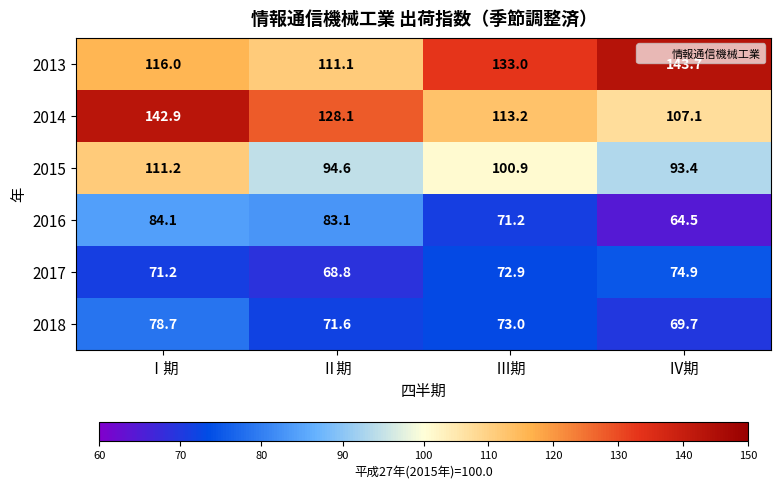

At which label does 2015 first exceed 100?

Ⅰ期